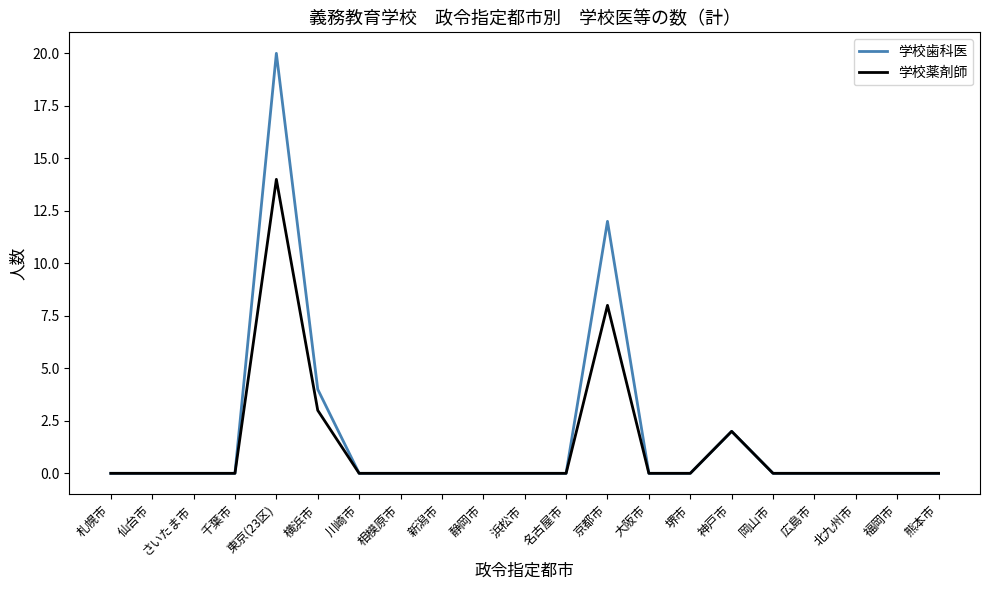

Reading left to right, transcribe all the data shown in this chart.

学校歯科医: 札幌市=0	仙台市=0	さいたま市=0	千葉市=0	東京(23区)=20	横浜市=4	川崎市=0	相模原市=0	新潟市=0	静岡市=0	浜松市=0	名古屋市=0	京都市=12	大阪市=0	堺市=0	神戸市=2	岡山市=0	広島市=0	北九州市=0	福岡市=0	熊本市=0
学校薬剤師: 札幌市=0	仙台市=0	さいたま市=0	千葉市=0	東京(23区)=14	横浜市=3	川崎市=0	相模原市=0	新潟市=0	静岡市=0	浜松市=0	名古屋市=0	京都市=8	大阪市=0	堺市=0	神戸市=2	岡山市=0	広島市=0	北九州市=0	福岡市=0	熊本市=0